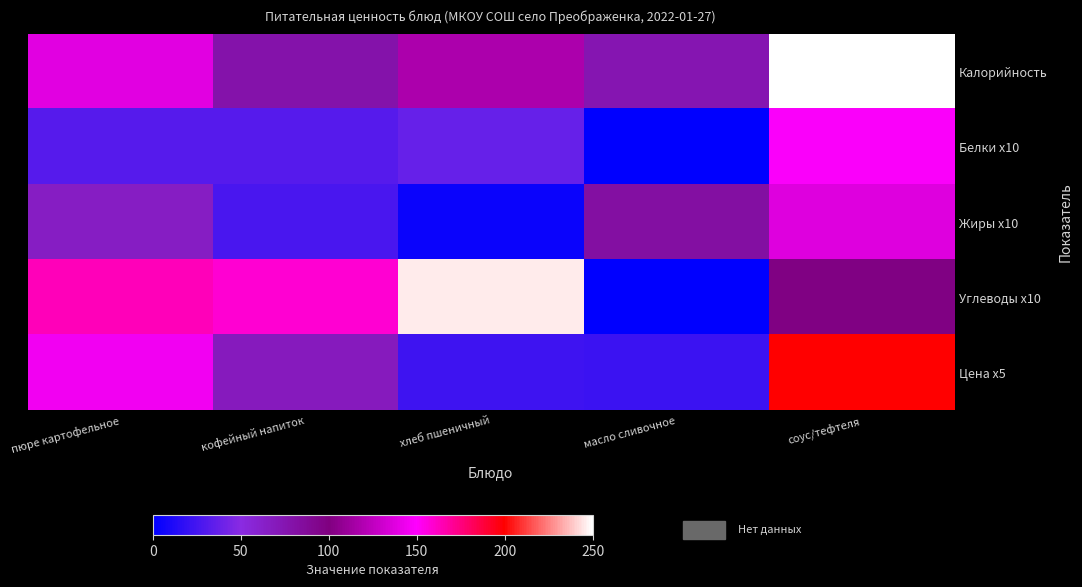

How many data points does each series have?

5